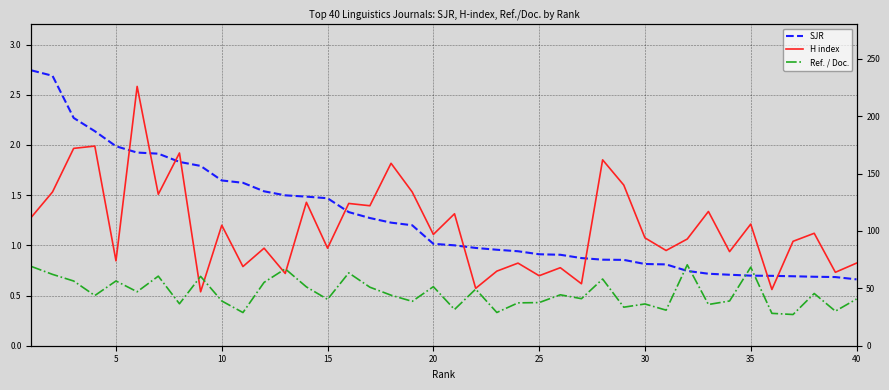

True or false: H index has more than 1 points higher than both neighbors.

True